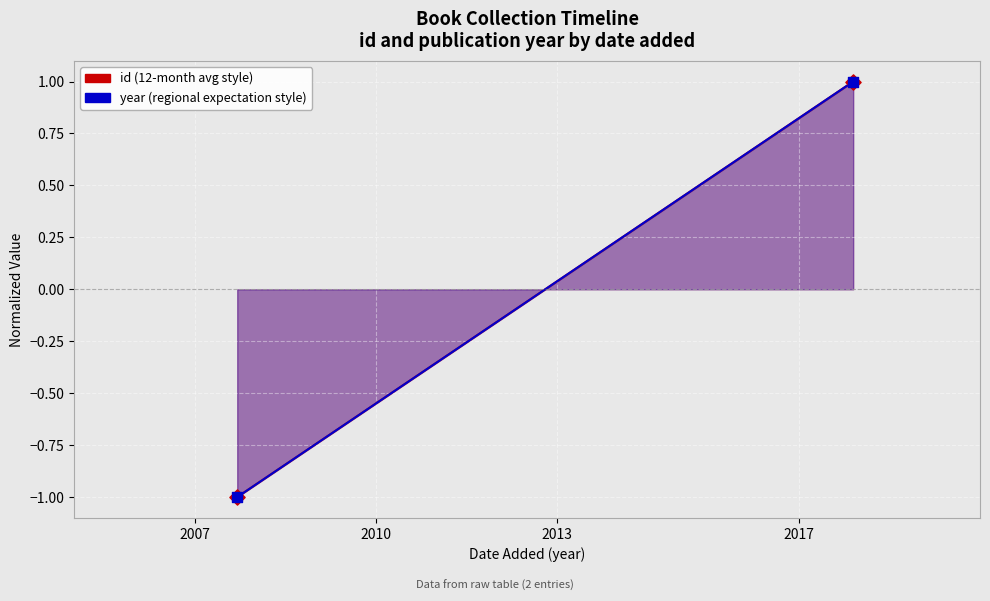

Which series reaches the maximum Y coordinate?

id (normalized)